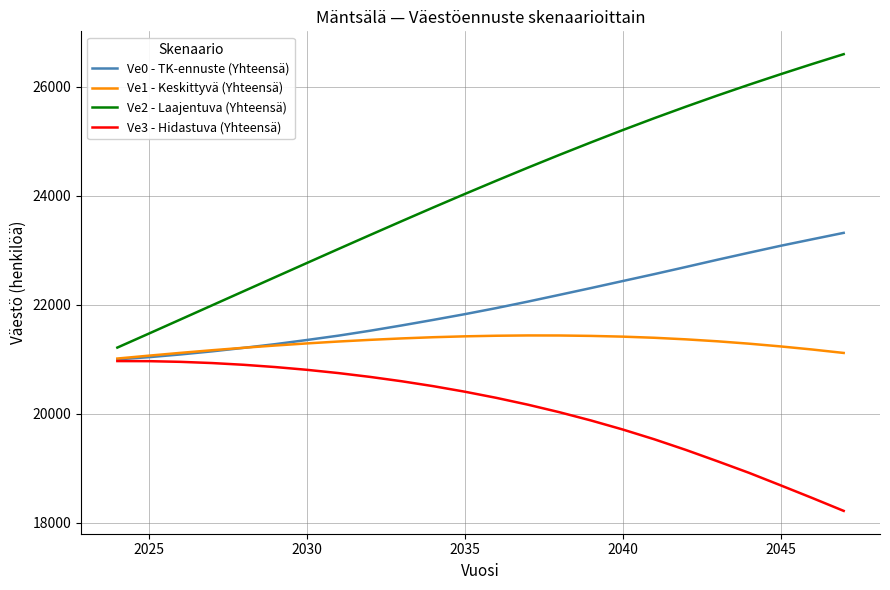

Rank the series by their maximum value, from lowest to highest.

Ve3 - Hidastuva (Yhteensä), Ve1 - Keskittyvä (Yhteensä), Ve0 - TK-ennuste (Yhteensä), Ve2 - Laajentuva (Yhteensä)